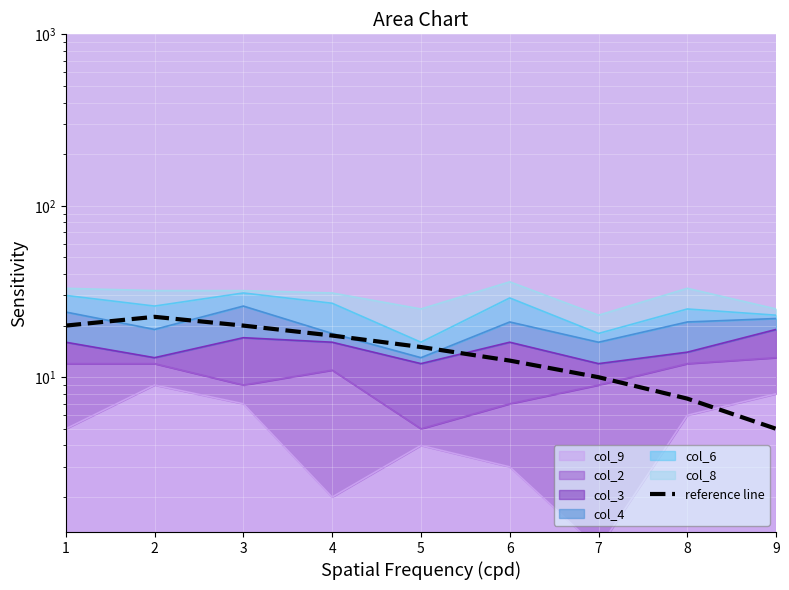

List the labels in order of value, largest first.

2, 1, 3, 4, 5, 6, 7, 8, 9